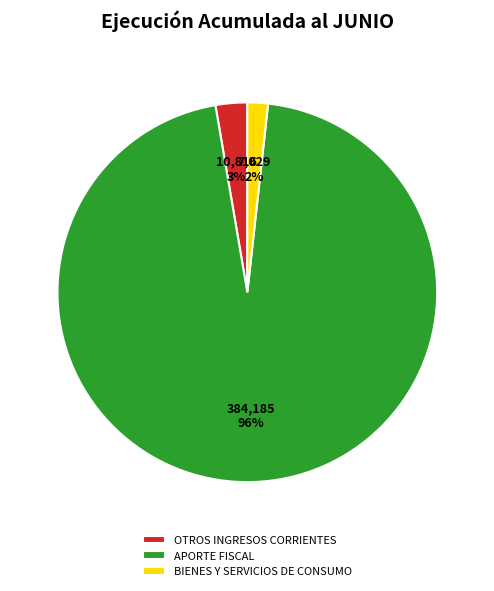

To the nearest percent, what is the combined percentage of APORTE FISCAL and BIENES Y SERVICIOS DE CONSUMO?

97%